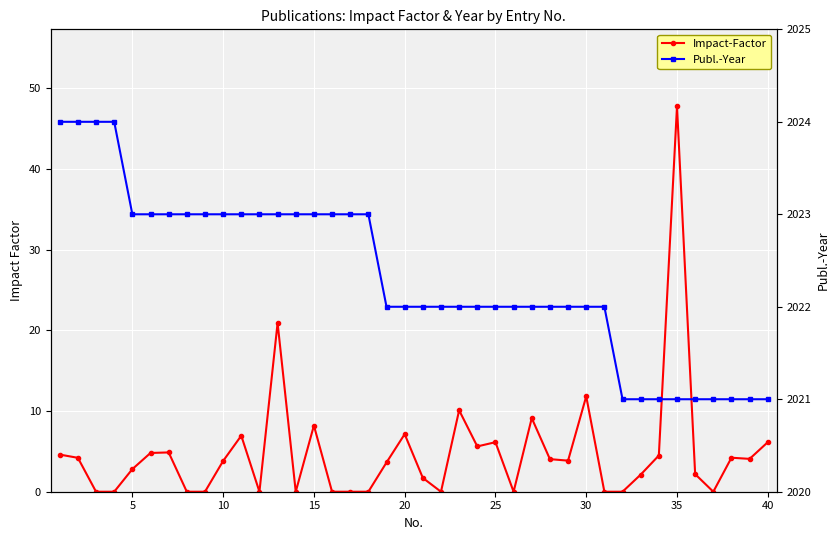

What are all the series names shown in the legend?

Impact-Factor, Publ.-Year